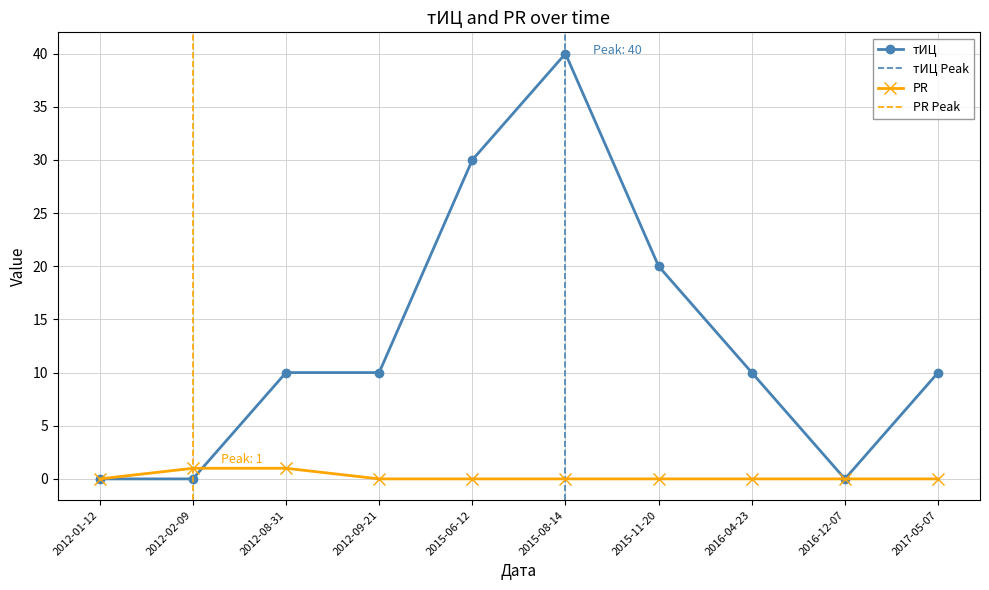

List the series in order of their overall mean, highest first.

тИЦ, PR